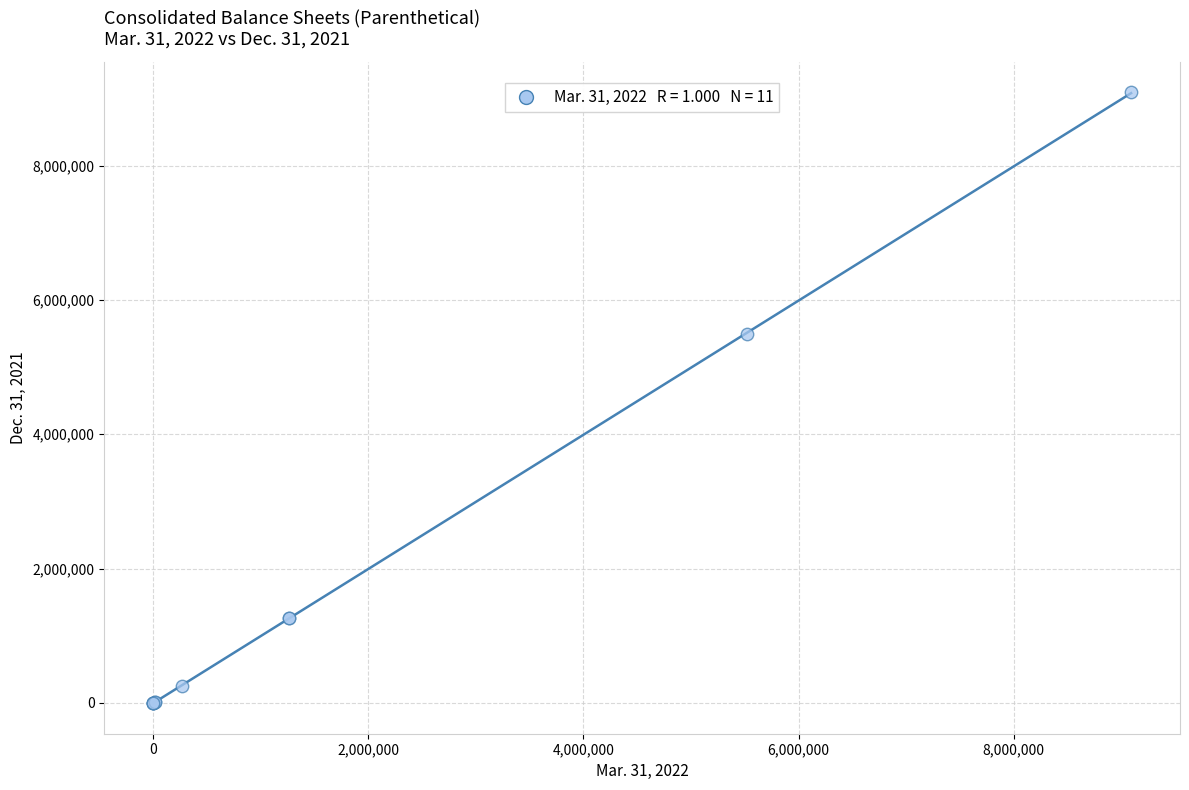

What Y value in the scatter plot is closest to 4545454?

5485980.0